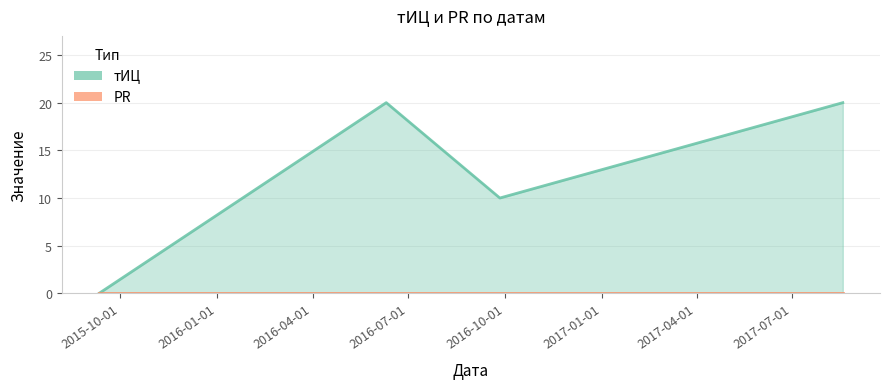

How many values are between 10 and 20?

3